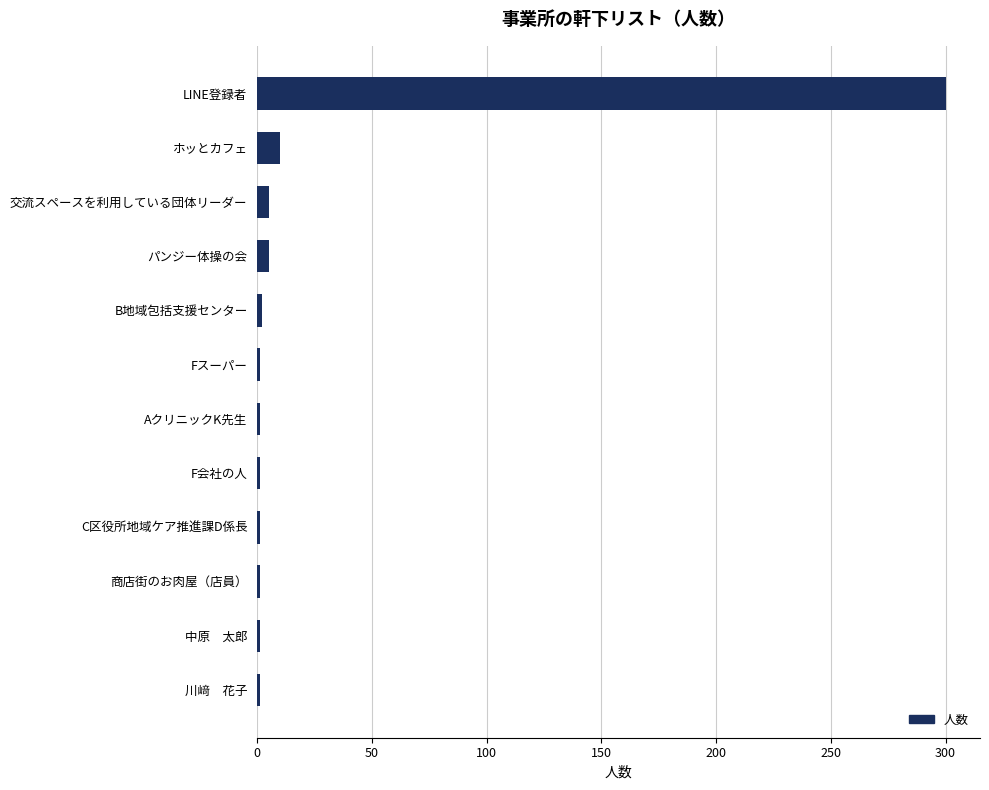

Between 中原　太郎 and LINE登録者, which is larger?

LINE登録者